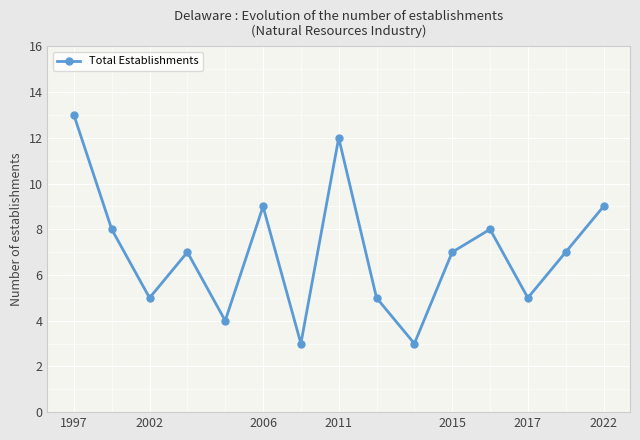

Reading right to left, what are all the values shown in this chart?

9	7	5	8	7	3	5	12	3	9	4	7	5	8	13